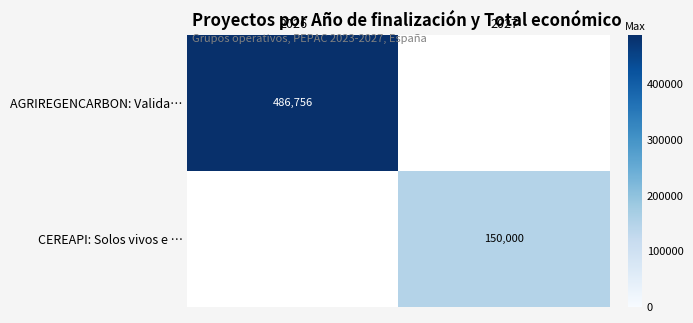

At which category does the chart reach its minimum across all series?

2027